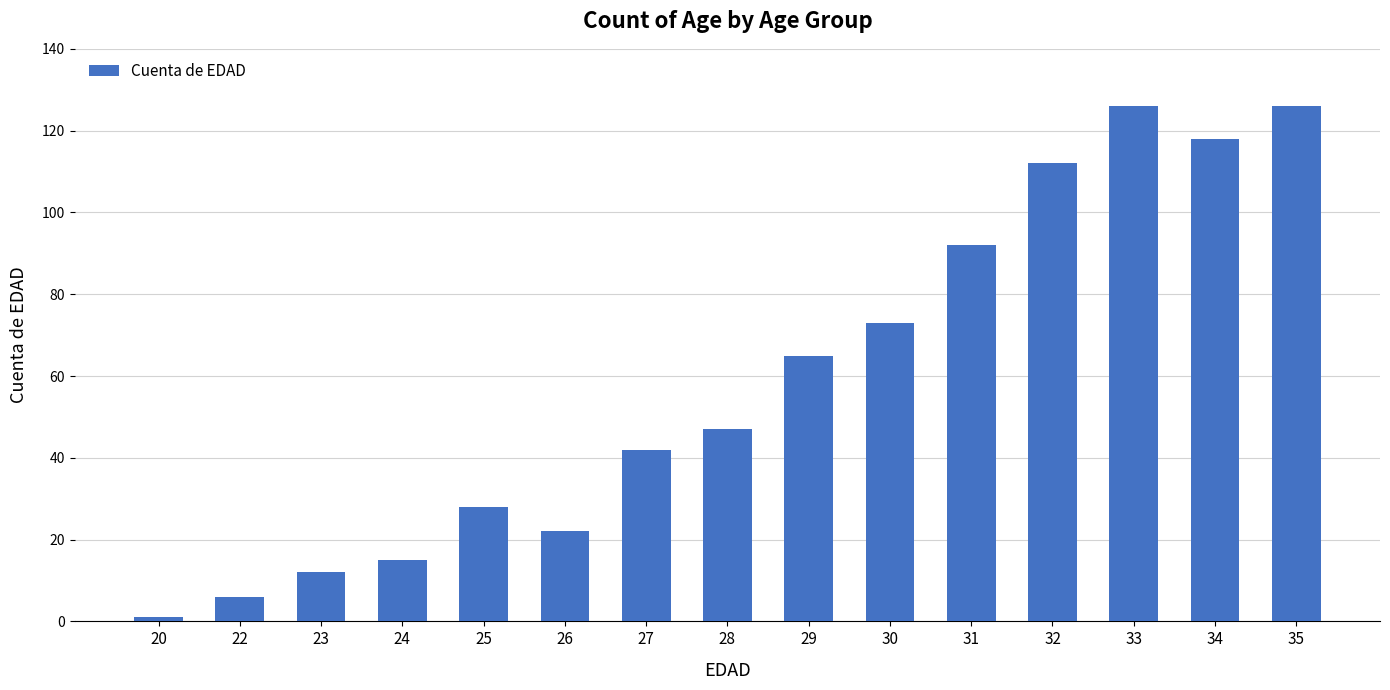

Reading left to right, extract all data points from this chart.

1	6	12	15	28	22	42	47	65	73	92	112	126	118	126